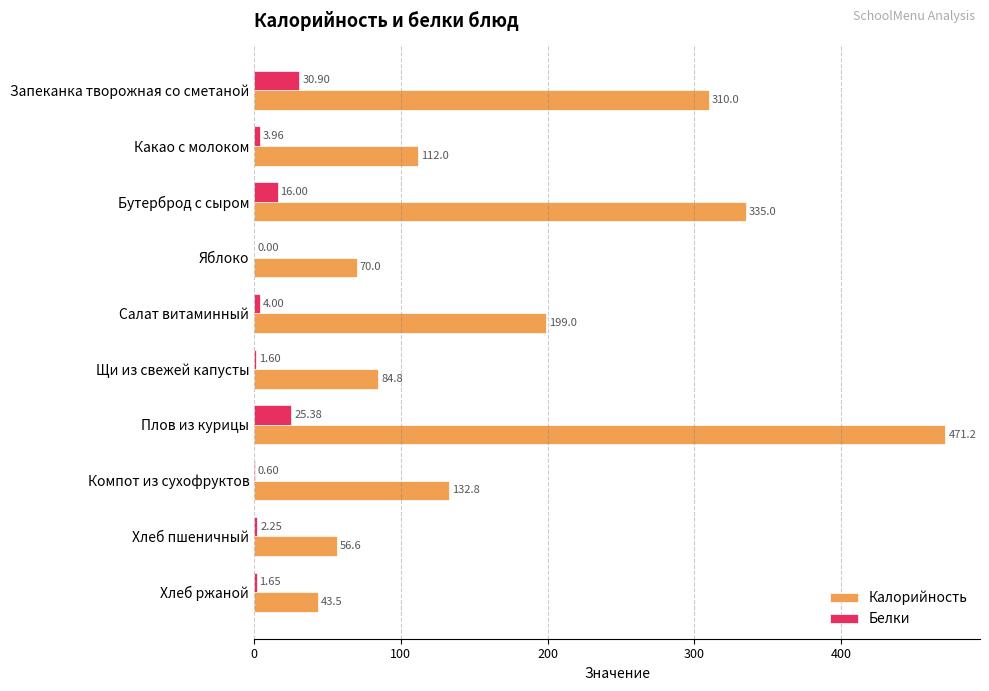

Which series has the widest spread of values?

Калорийность